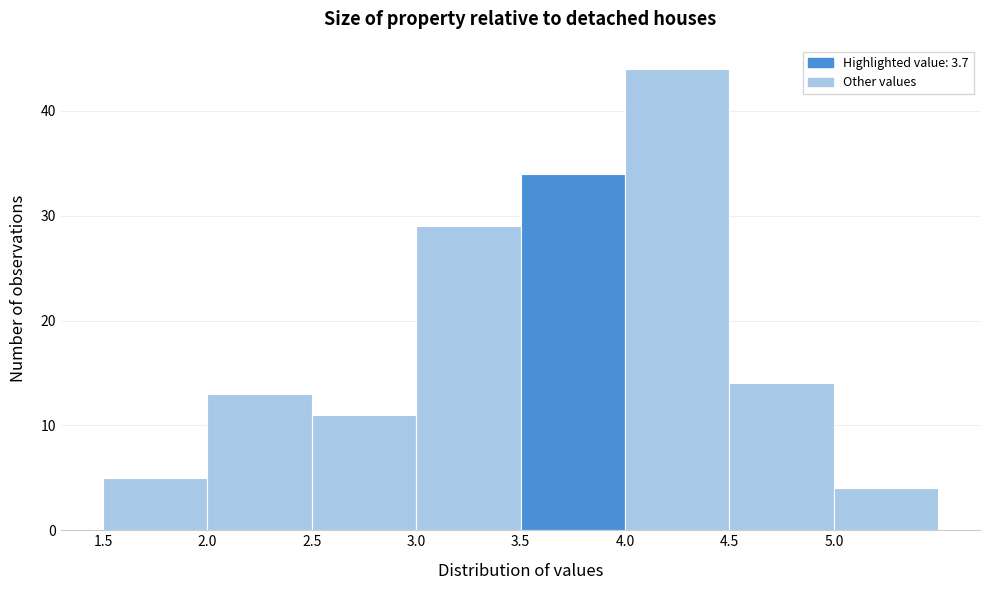

Which range on the x-axis has the tallest bar?

4.0 to 4.5